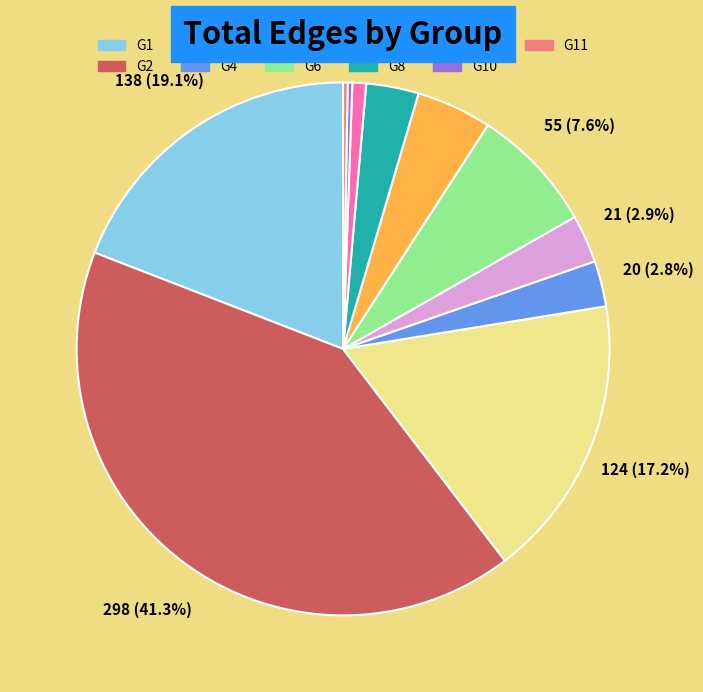

Is there any slice that represents more than half of the pie?

No